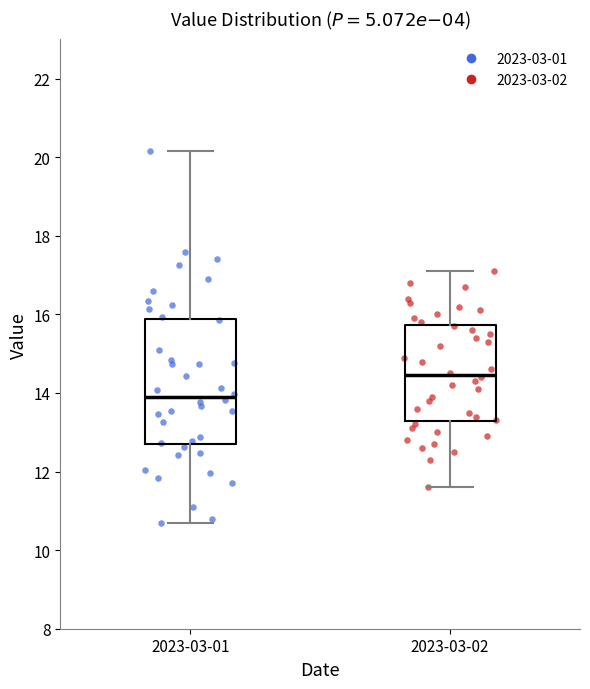

Where does the median line of the box for 2023-03-01 sit on the y-axis? The values are not printed on the chart, so give them approximately, as read against the axis.

14.0